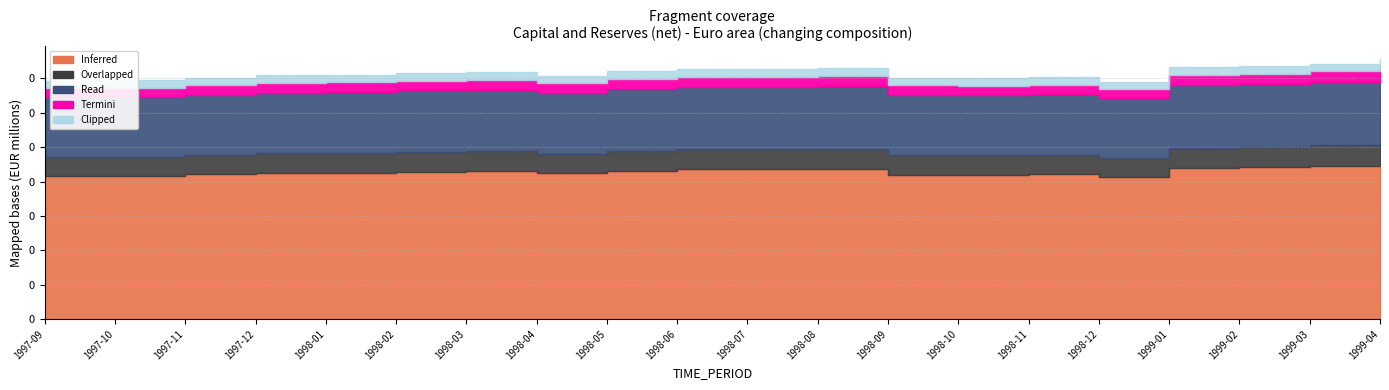

Approximately how many times larger is the value at 1997-10 compared to 1998-12?

1.0